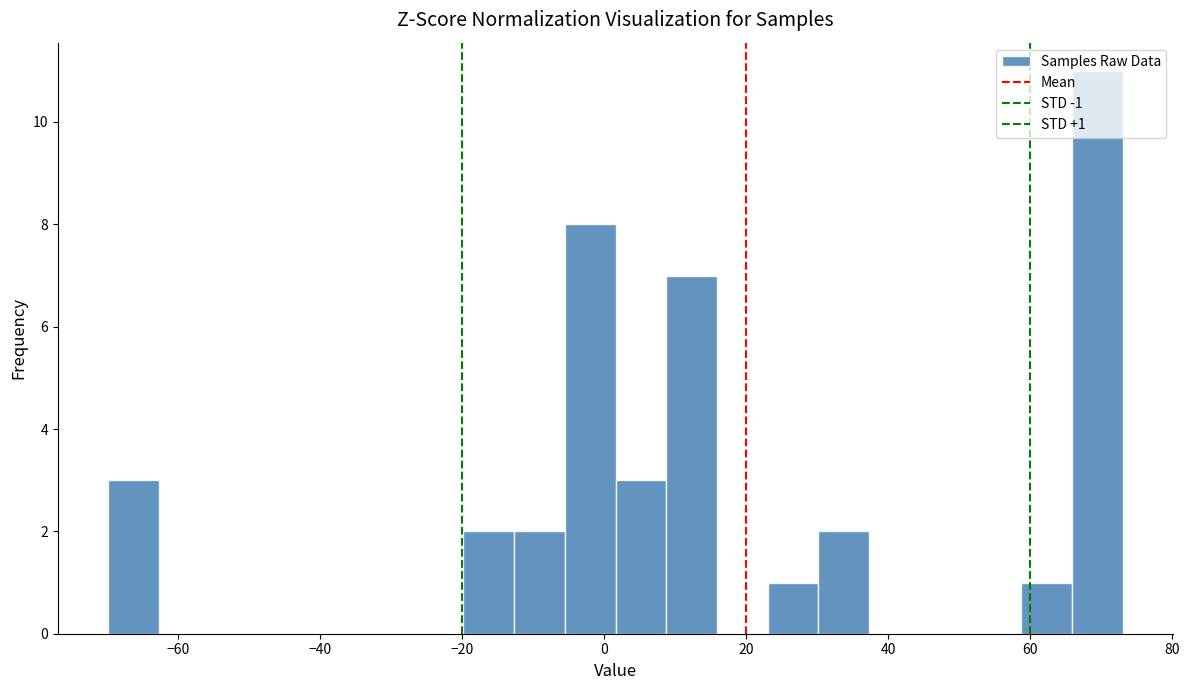

Read against the x-axis, roughly where is the centre of the tallest bar?

70